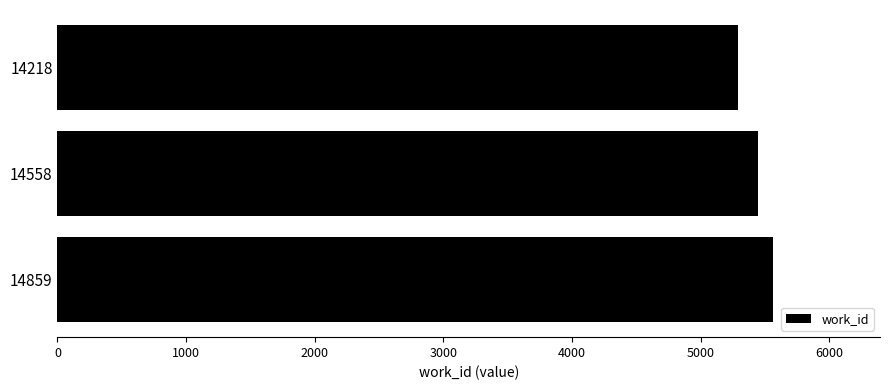

Reading bottom to top, transcribe all the data shown in this chart.

5561	5443	5292